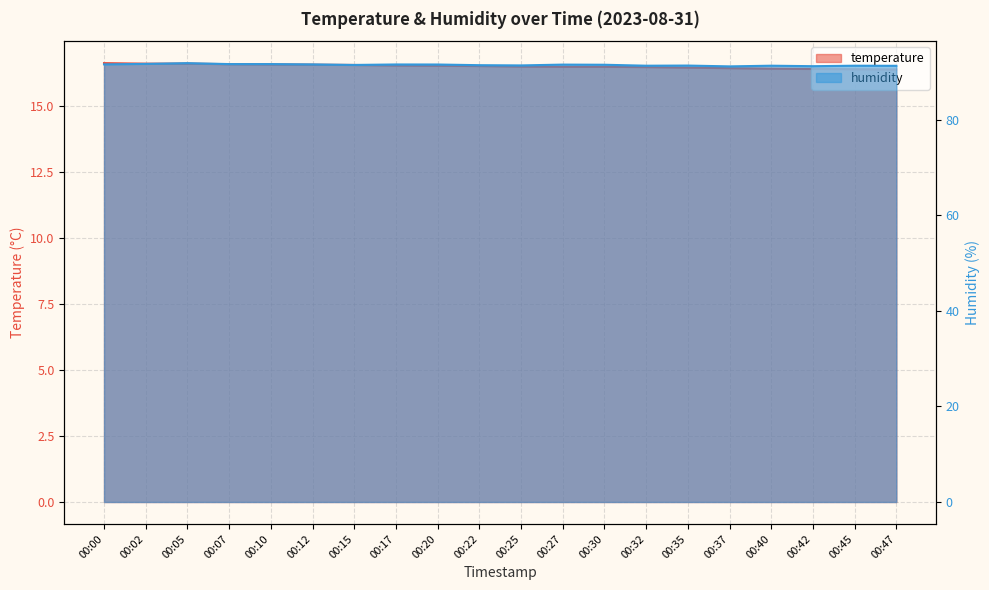

True or false: temperature and humidity intersect in this chart.

False